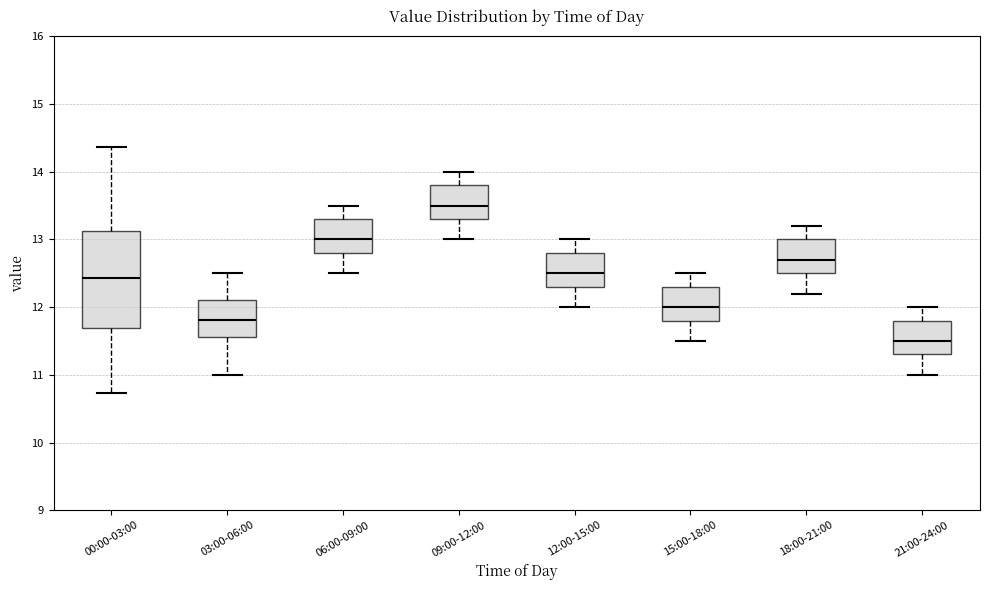

Which box's median line is the highest?

09:00-12:00